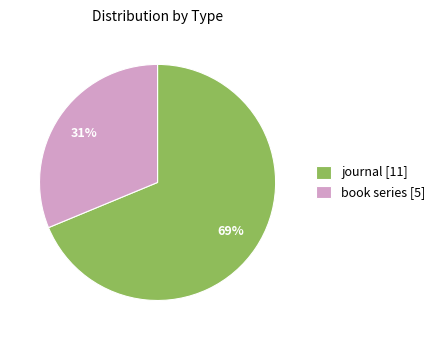

Rank the categories by value from highest to lowest.

journal, book series